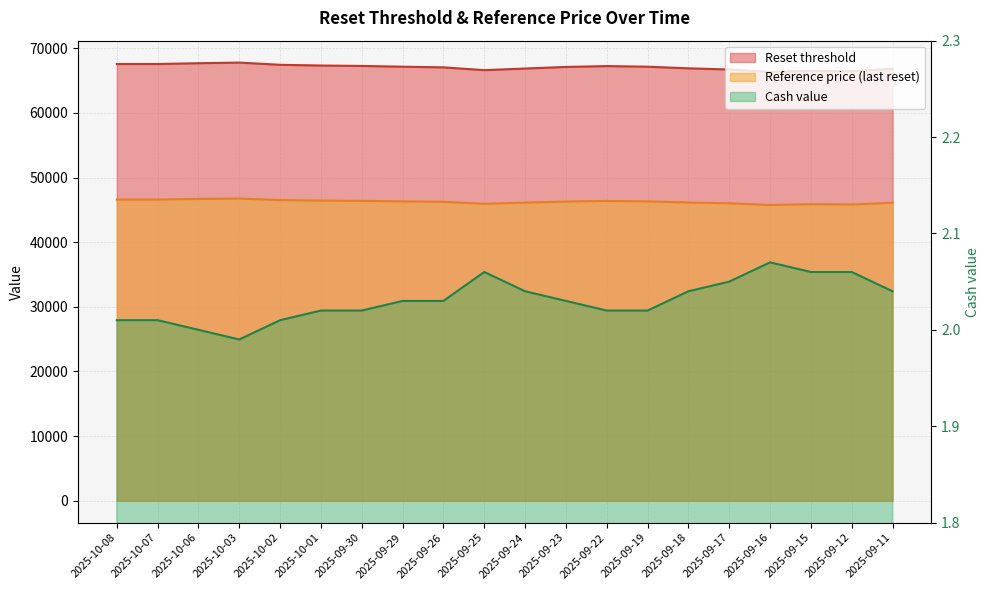

Where is the first local maximum for Reference price (last reset)?

2025-10-03